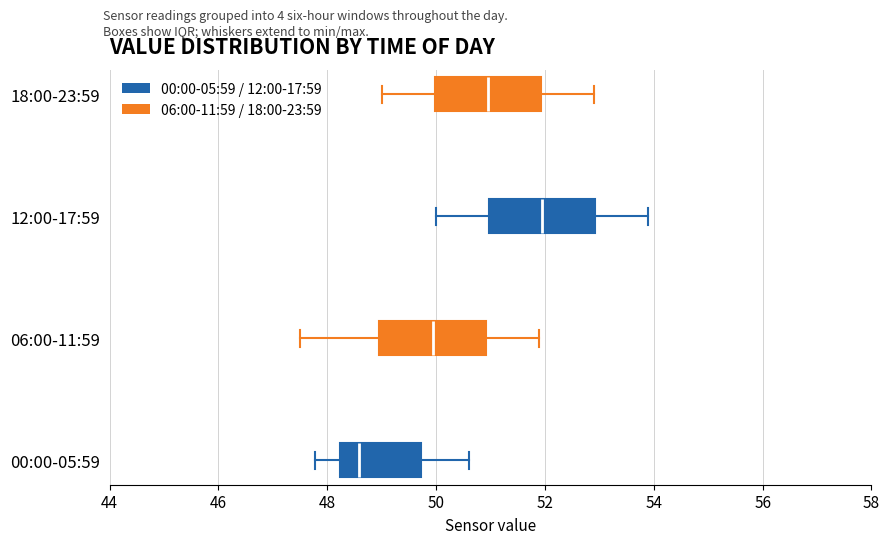

Reading bottom to top, transcribe this box plot: for each box, give where its median line is, the range the box spans, and where its two whiskers end, as read against the x-axis. The values are not printed on the chart, so give them approximately, as read against the axis.

00:00-05:59: median 48.6, box 48.2 to 49.8, whiskers 47.8 to 50.6
06:00-11:59: median 50.0, box 49.0 to 51.0, whiskers 47.6 to 52.0
12:00-17:59: median 52.0, box 51.0 to 53.0, whiskers 50.0 to 54.0
18:00-23:59: median 51.0, box 50.0 to 52.0, whiskers 49.0 to 53.0